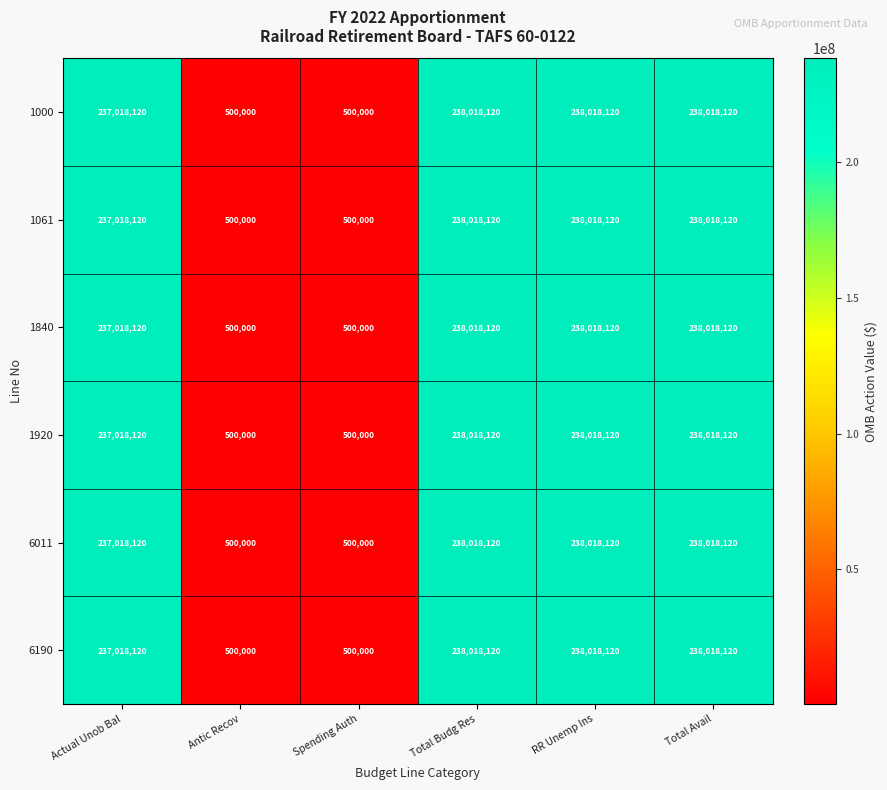

The value of 6190 at Spending Auth is 500000. True or false?

True